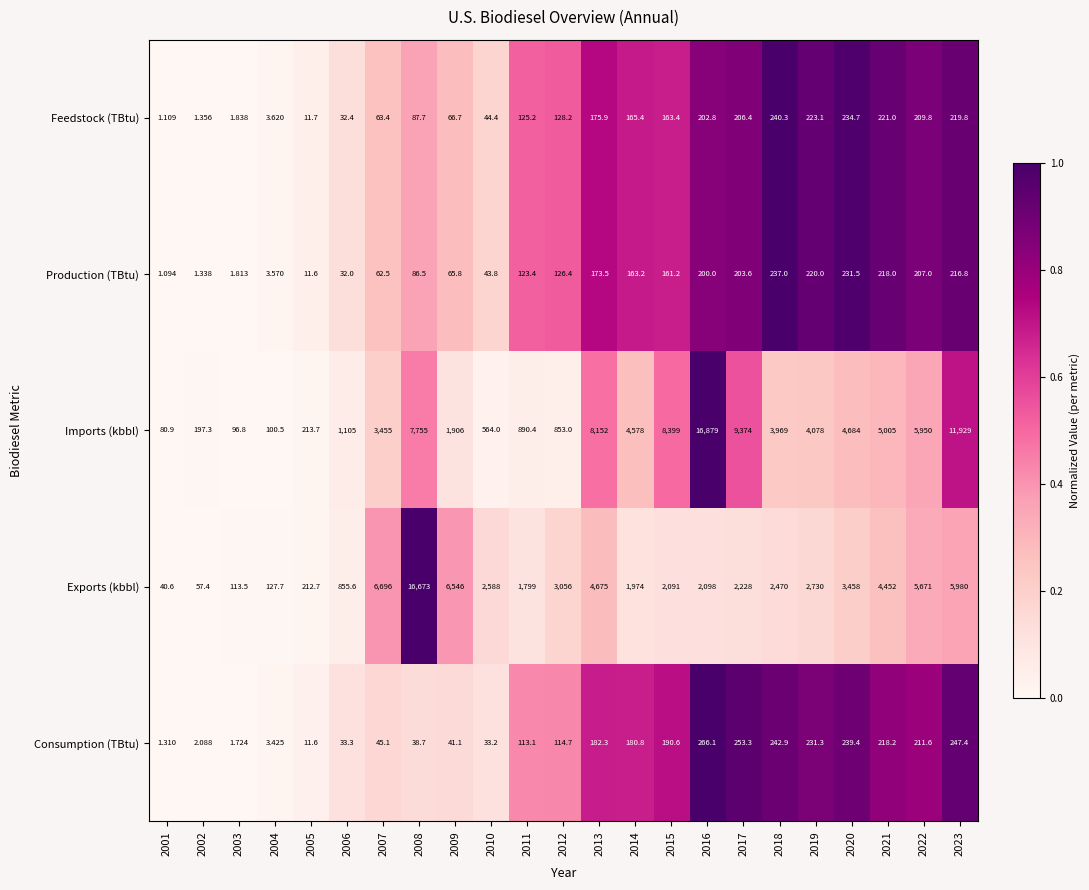

Which series has the widest spread of values?

Imports (kbbl)